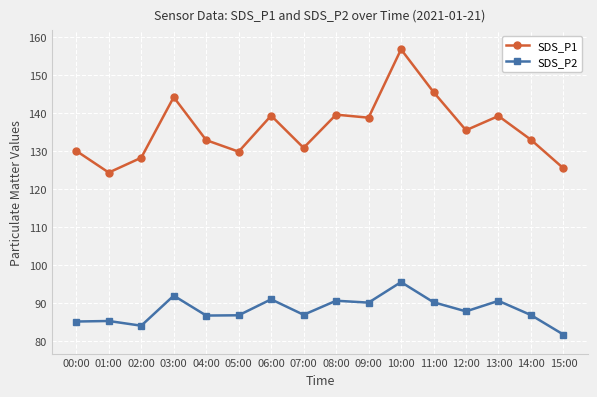

The value of SDS_P1 at 04:00 is 56.7. True or false?

False